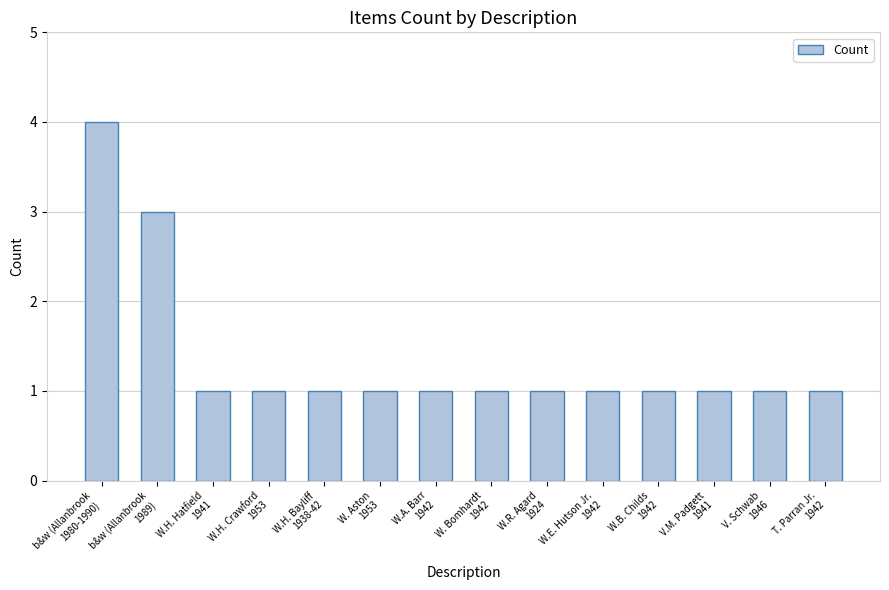

What is the sum of the values at W. Aston
1953 and W.H. Crawford
1953?

2